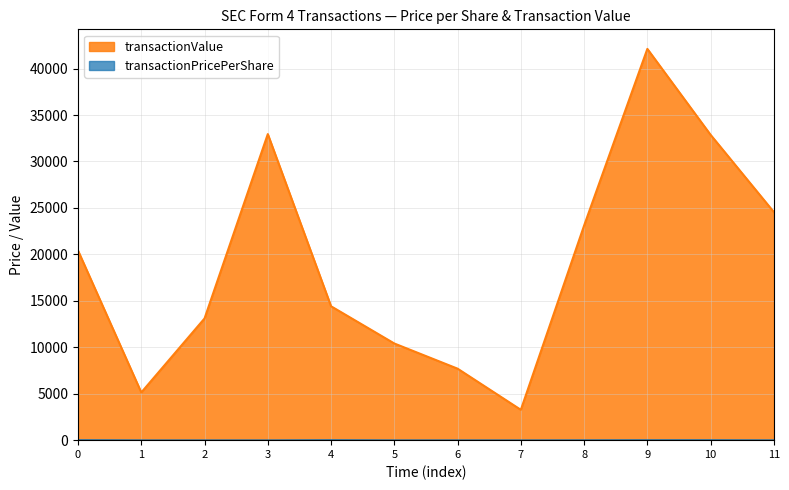

Which series has the largest range (max minus min)?

transactionValue